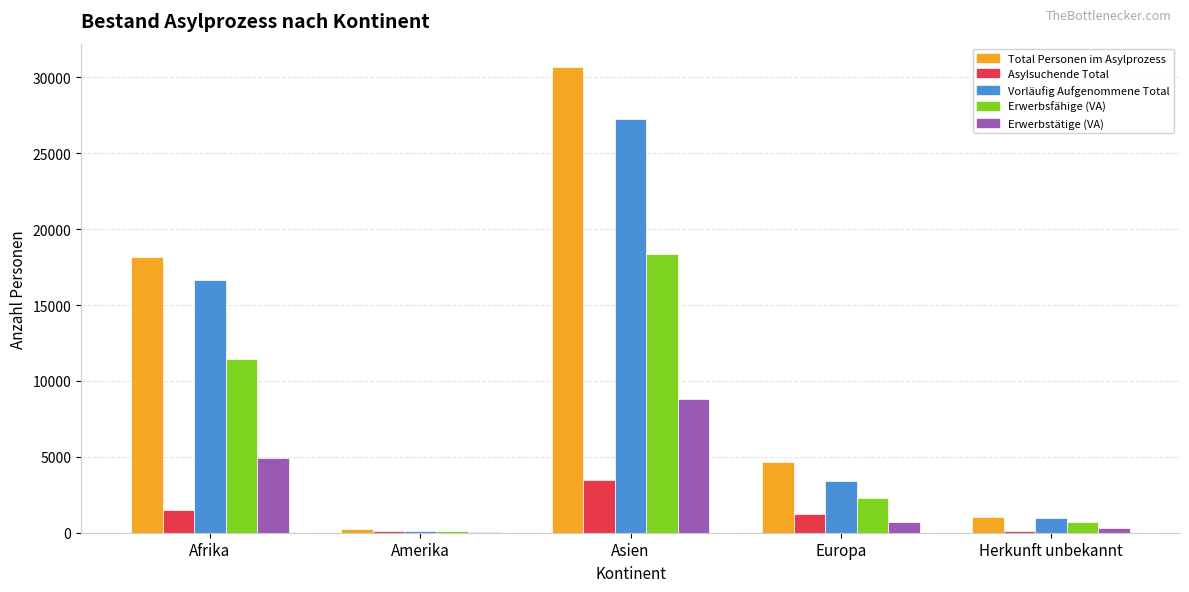

Does the chart contain stacked bars?

No